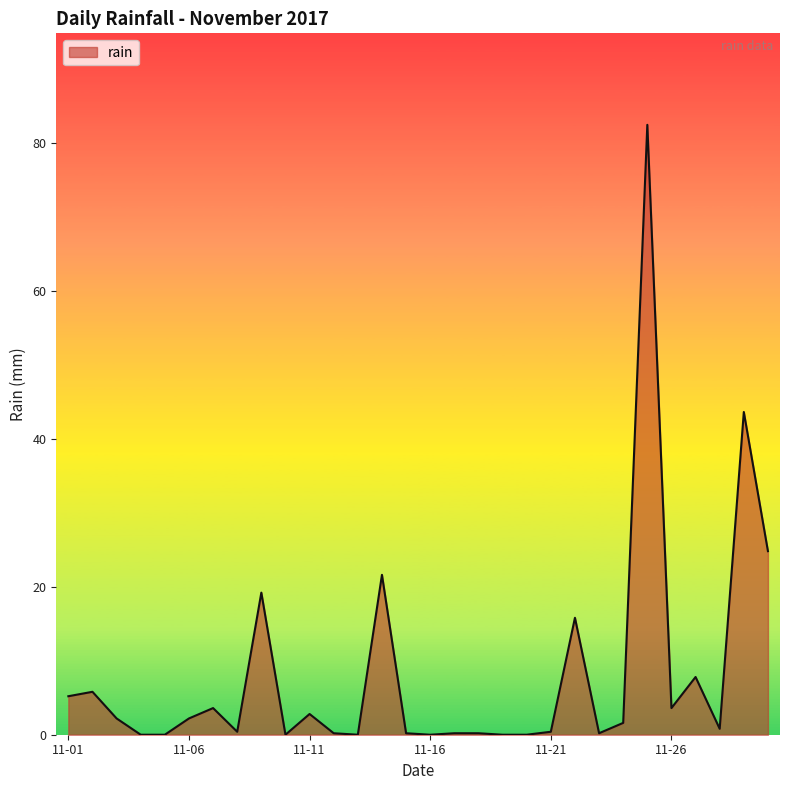

What is the difference between the maximum and minimum values?

82.4